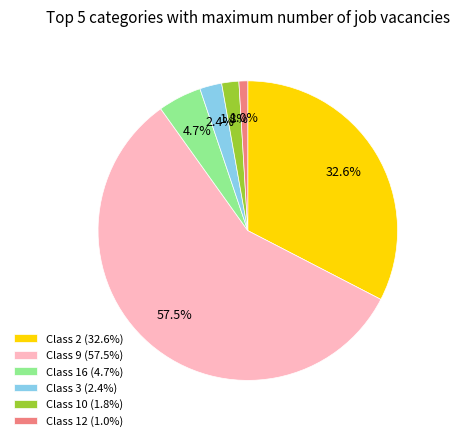

What is the majority slice?

Class 9